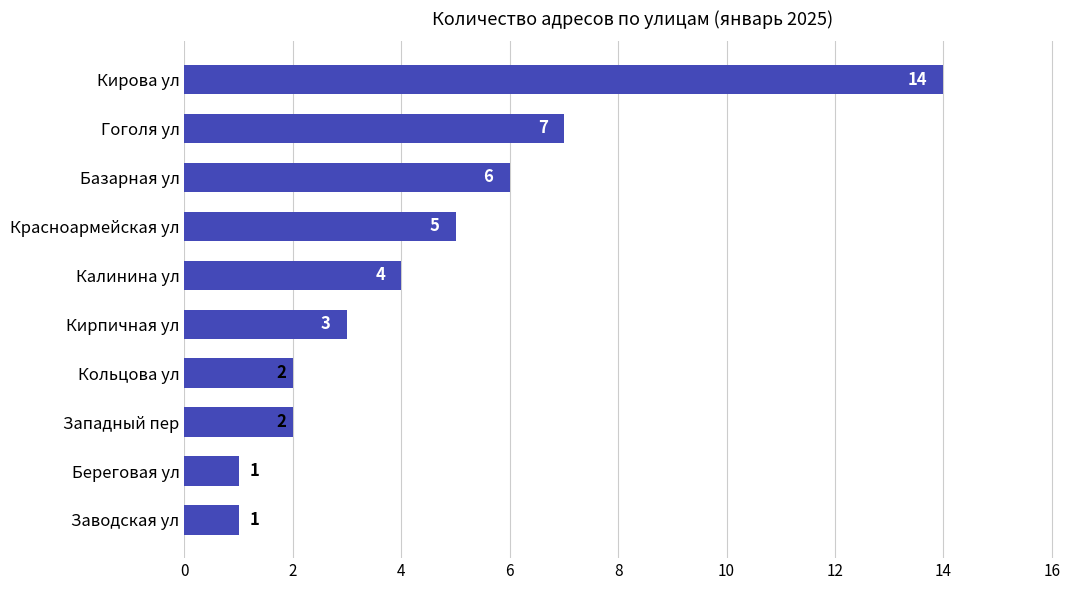

What is the change in value from Заводская ул to Красноармейская ул?

+4